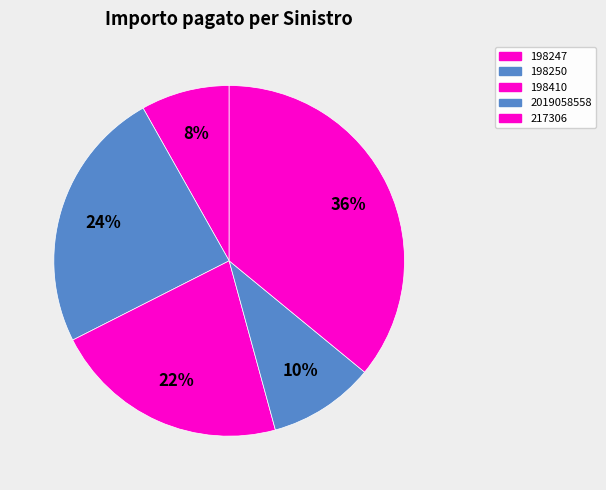

Is there any slice that represents more than half of the pie?

No